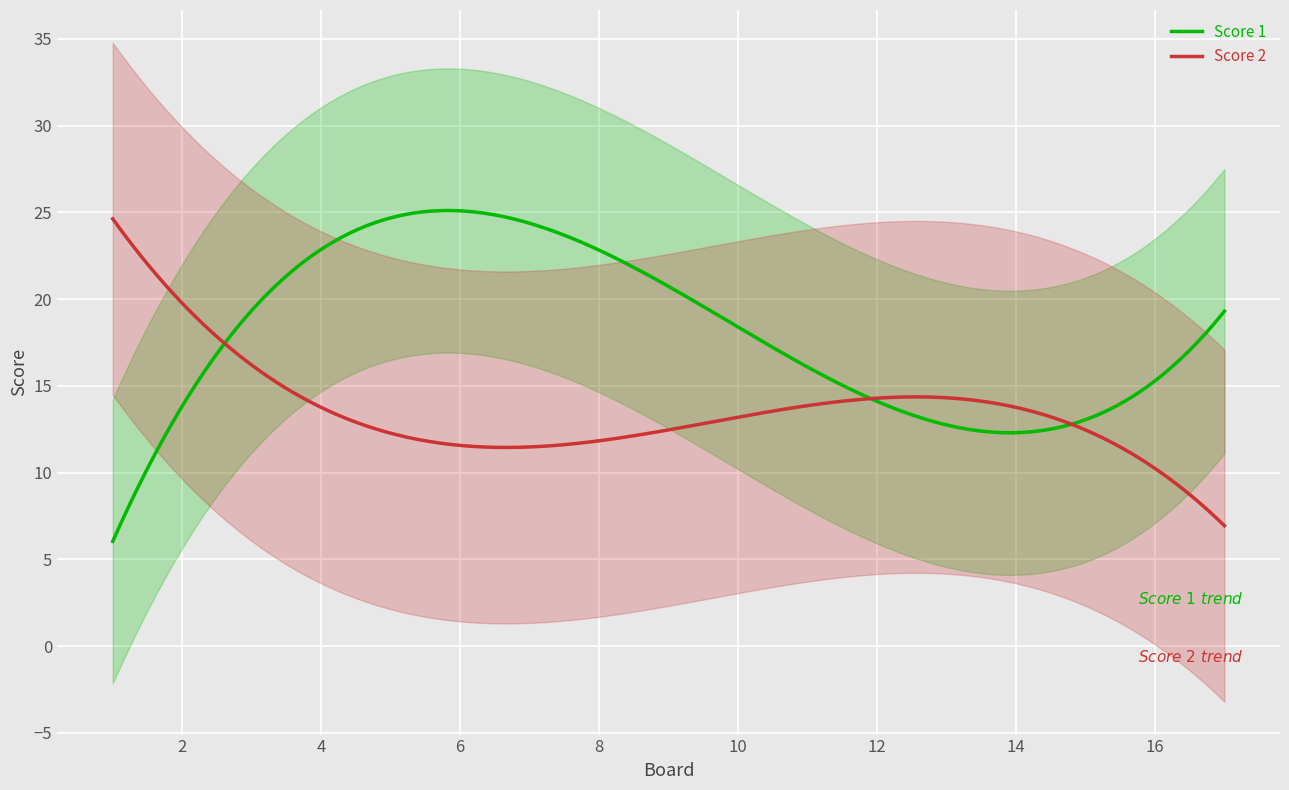

What is the maximum value for Score 2?

24.6